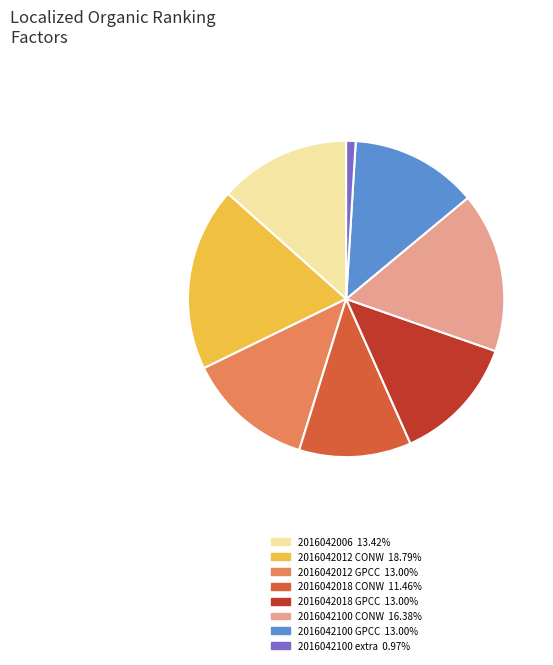

Is there any slice that represents more than half of the pie?

No